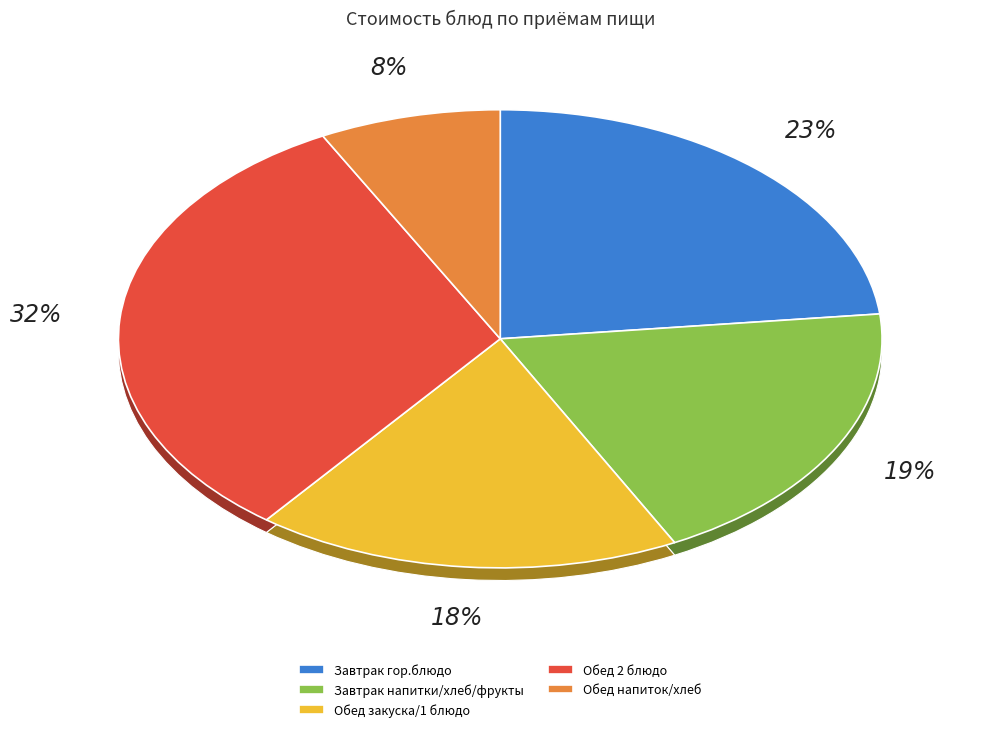

Which slice is the largest?

Рыба тушеная